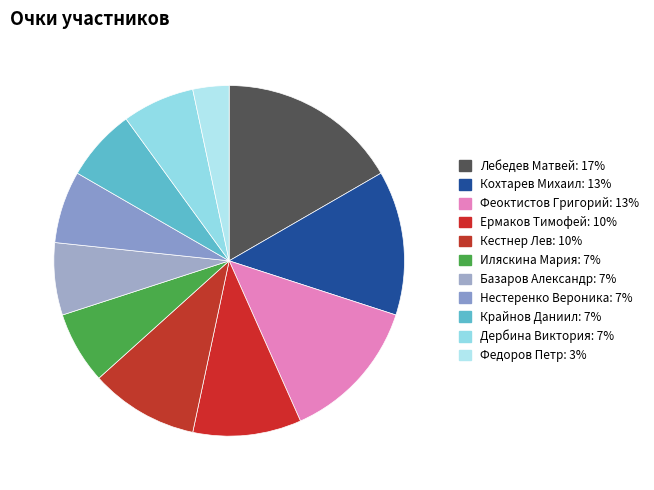

To the nearest percent, what percentage of the pie is Феоктистов Григорий?

13%